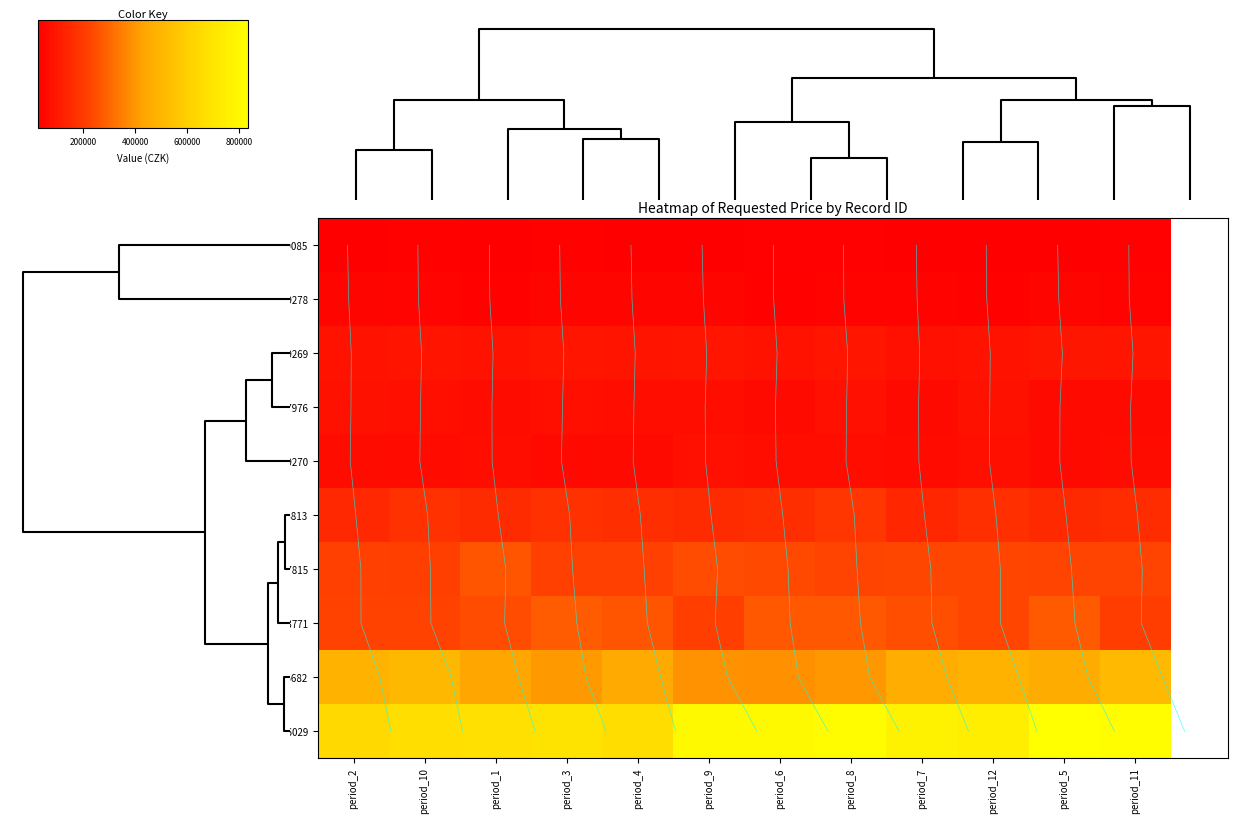

What is the total value across all series at period_1?

2051067.6